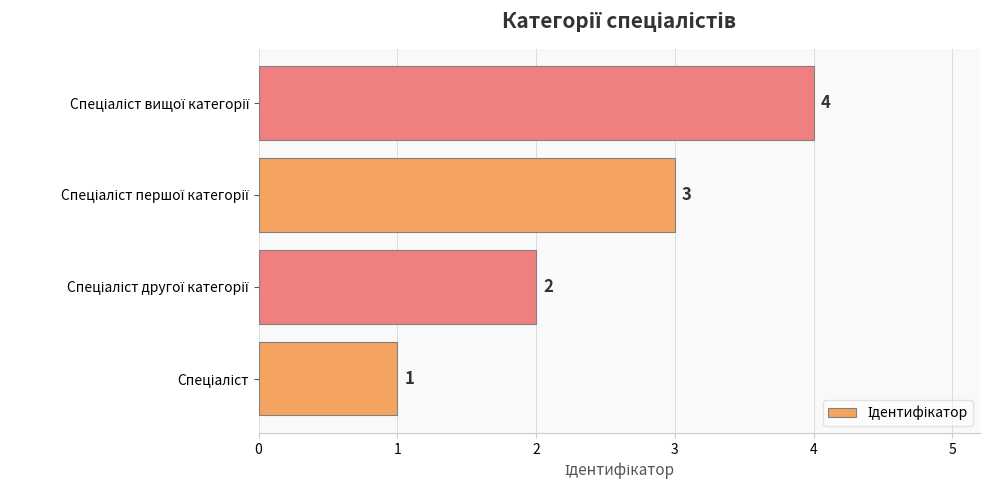

How many values are between 2 and 4?

3